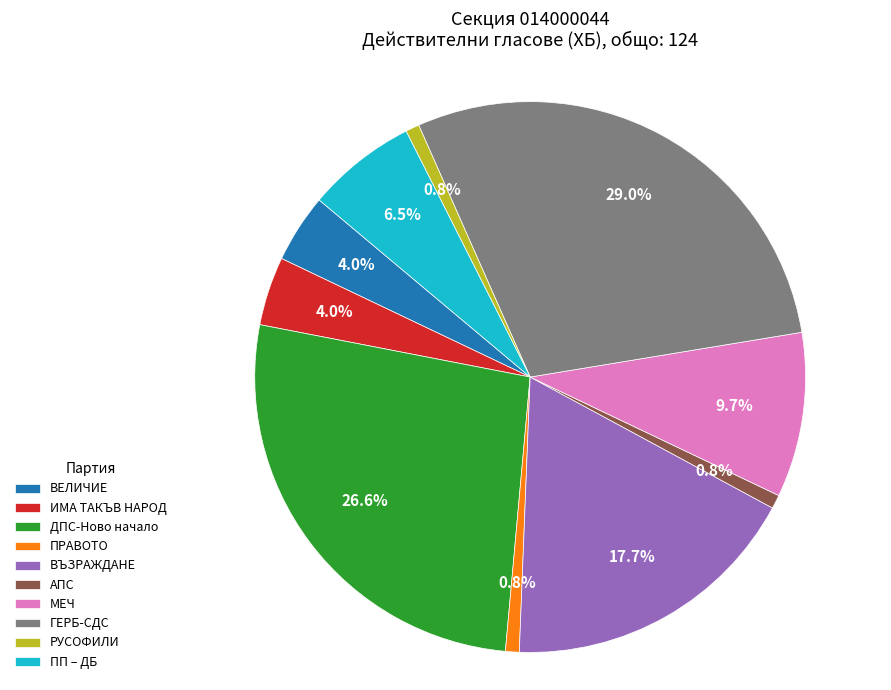

Which slice is the largest?

ГЕРБ-СДС